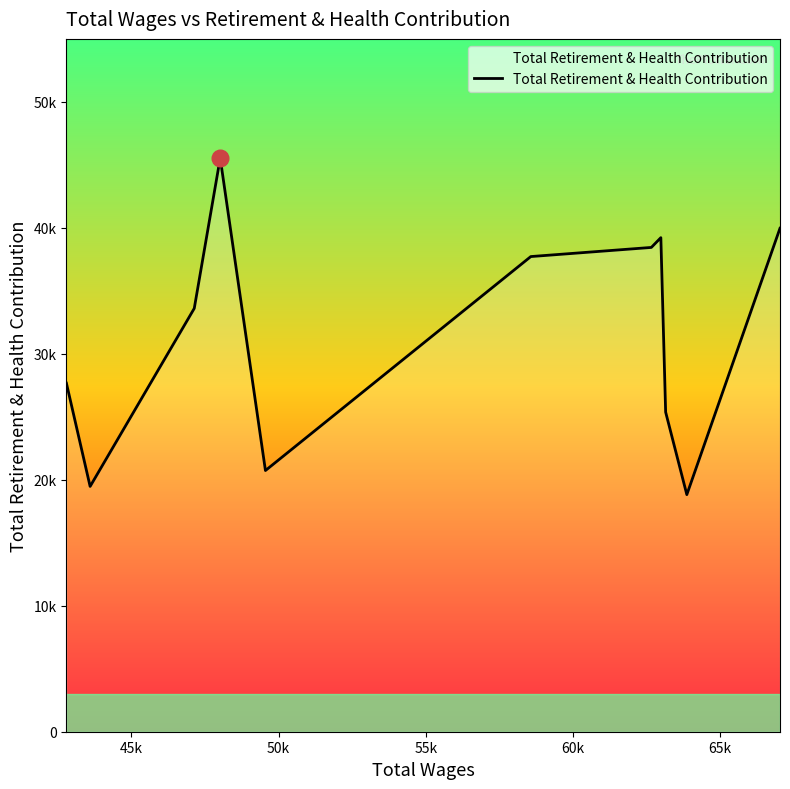

Does the chart display data point markers on the line(s)?

No